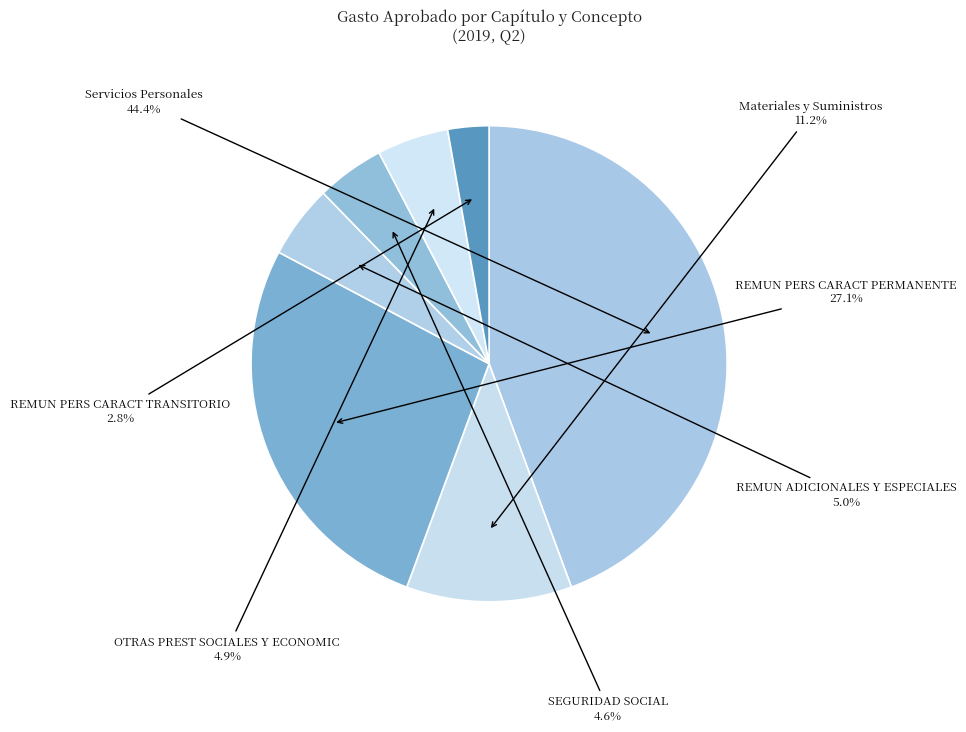

What percentage is the SEGURIDAD SOCIAL slice, to the nearest percent?

5%